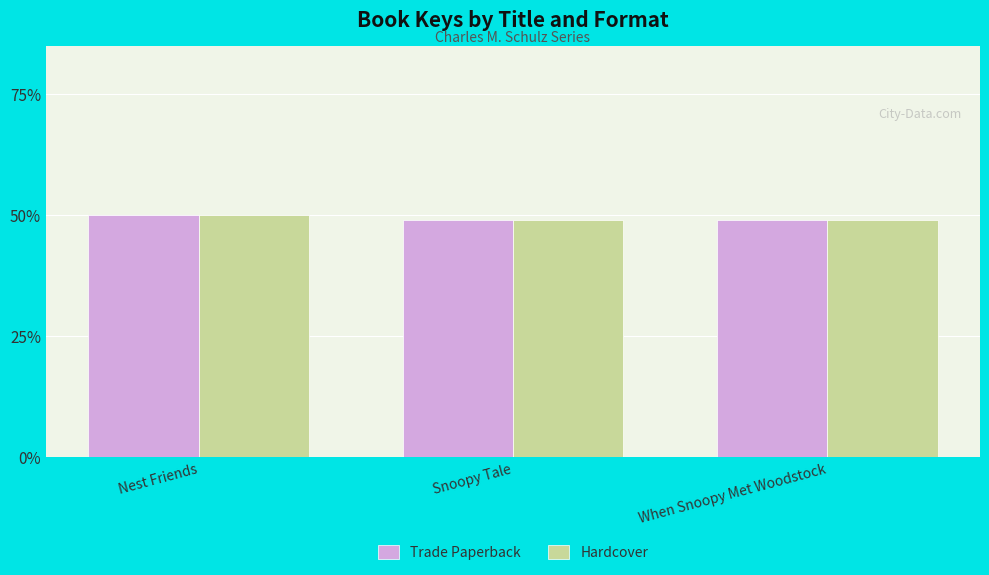

What are all the series names shown in the legend?

Trade Paperback, Hardcover